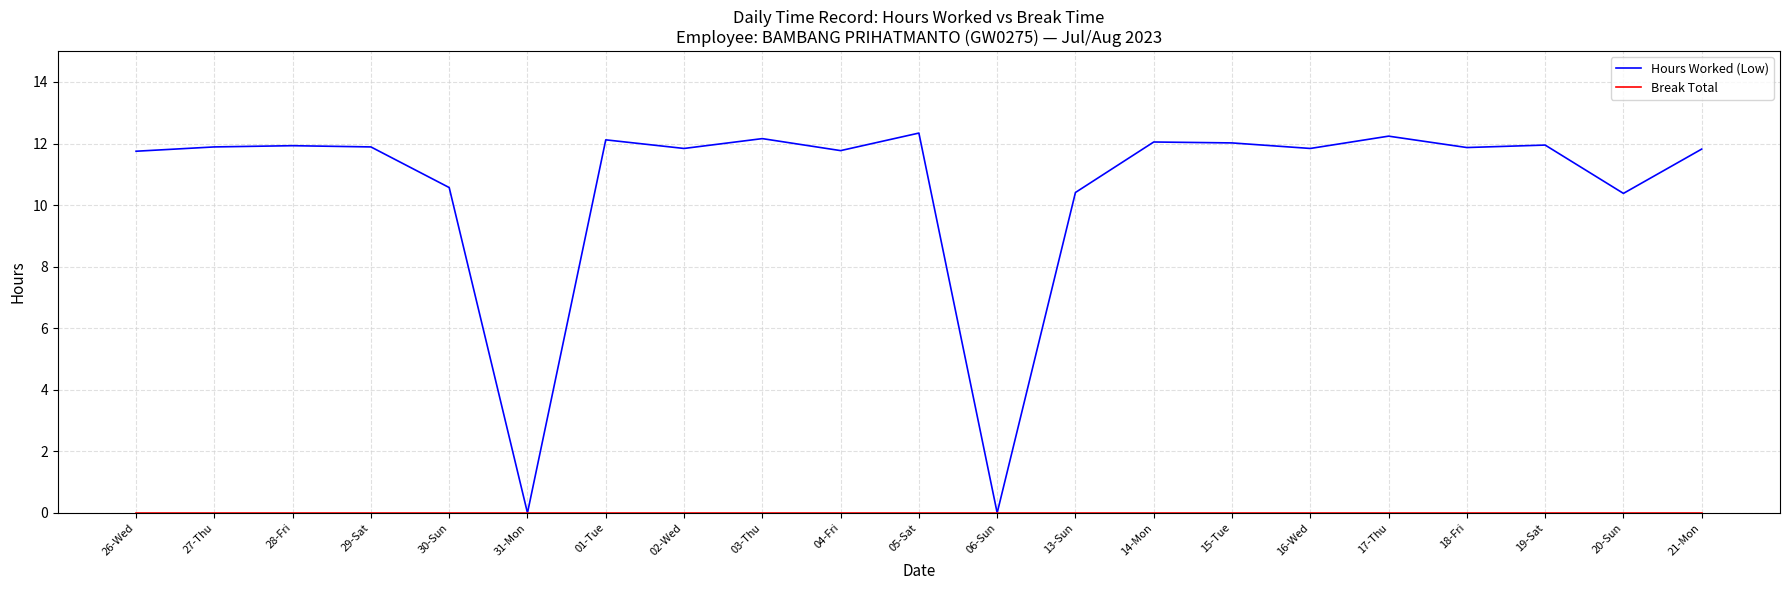

What is the difference between the highest and lowest values at 21-Mon?

11.8